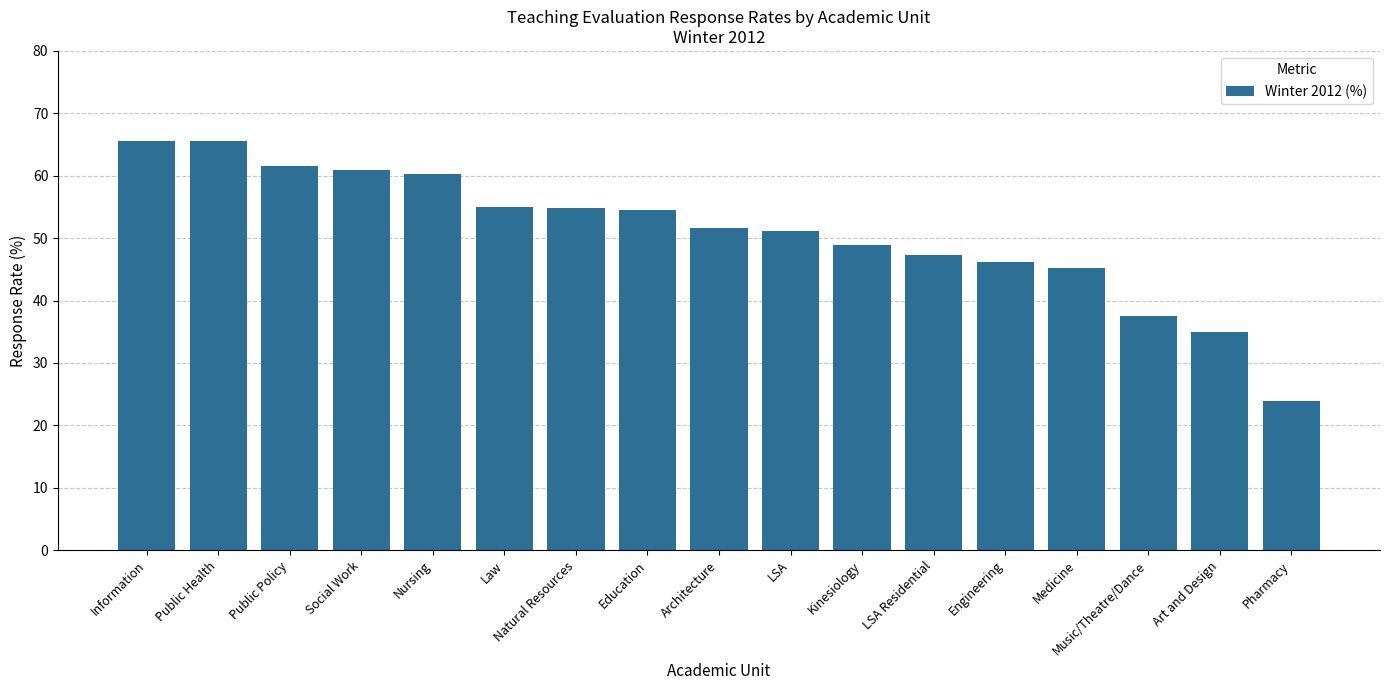

The chart shows a value of 60.0 at Music/Theatre/Dance. True or false?

False